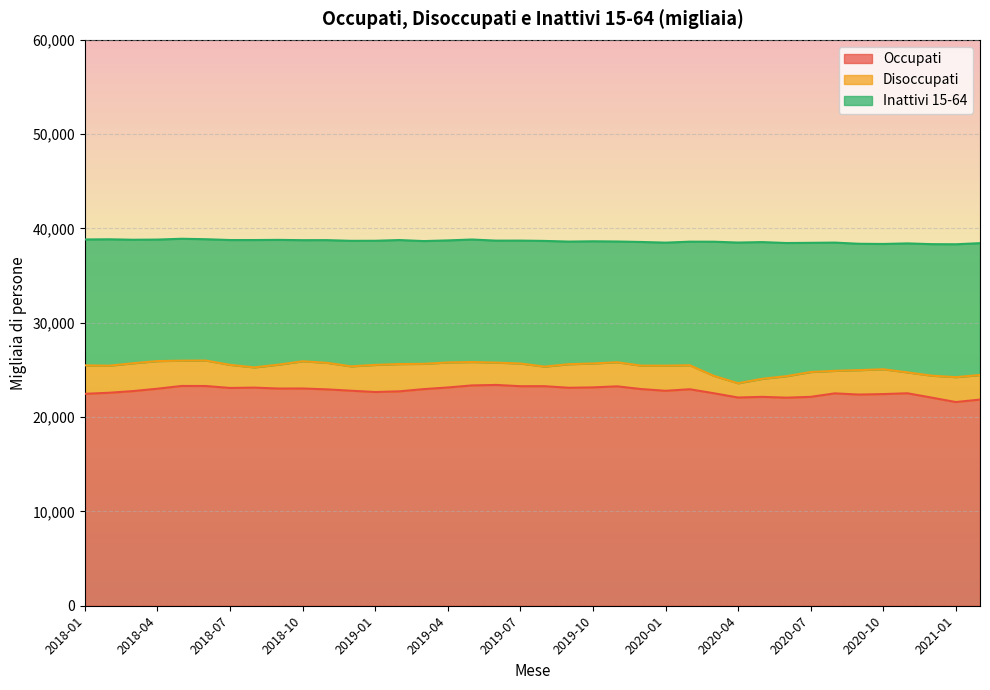

List the series in order of their overall mean, lowest first.

Disoccupati, Inattivi 15-64, Occupati